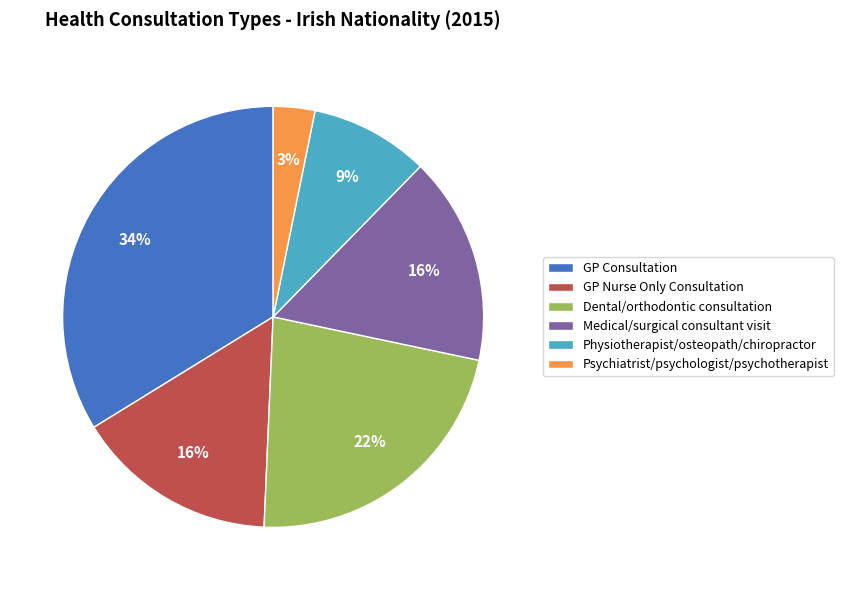

Which has a higher value, Physiotherapist/osteopath/chiropractor or Medical/surgical consultant visit?

Medical/surgical consultant visit